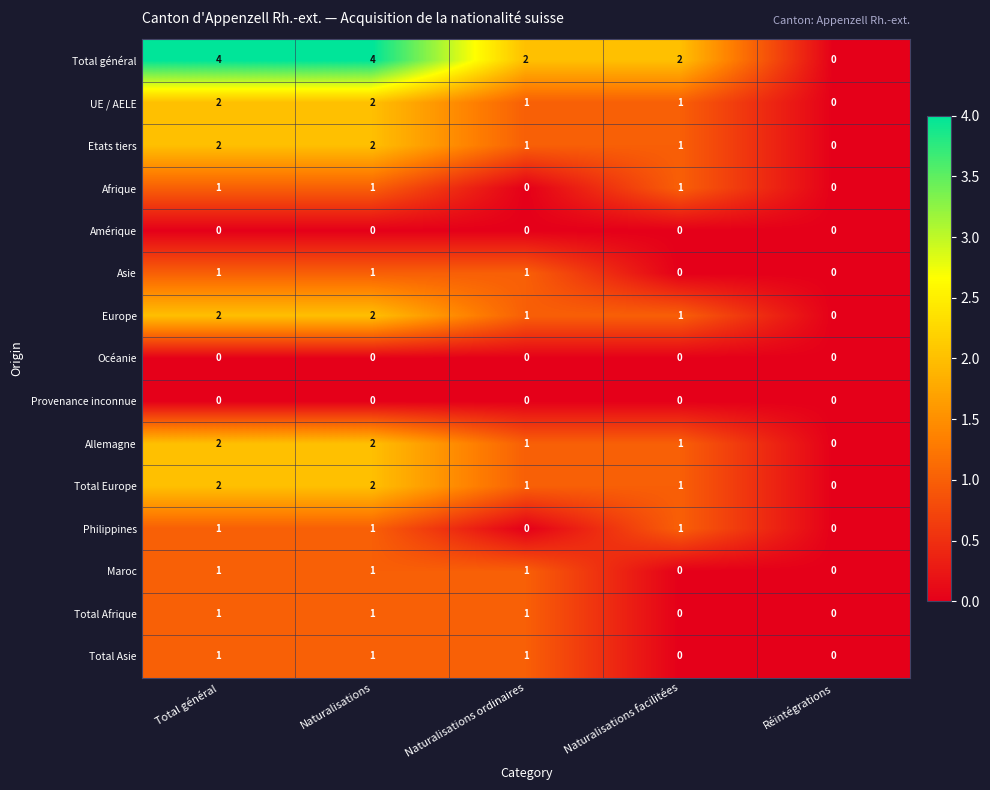

What is the sum of all Total Afrique values?

3